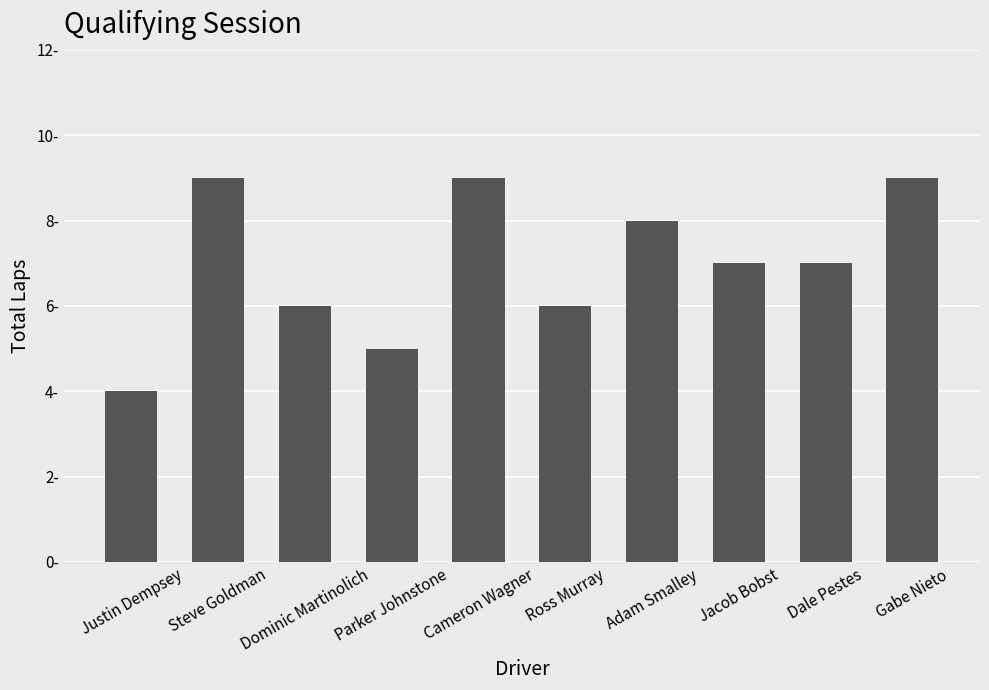

What is the label of the 9th bar from the right?

Steve Goldman